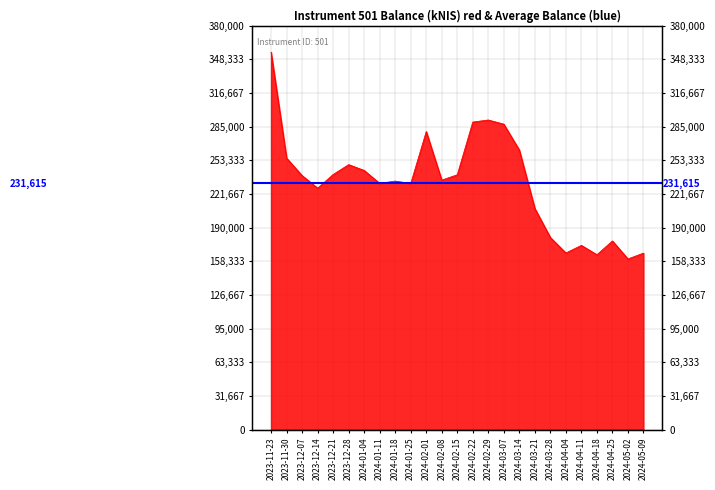

How many interior local valleys (lower than both neighbors) does the data have?

7